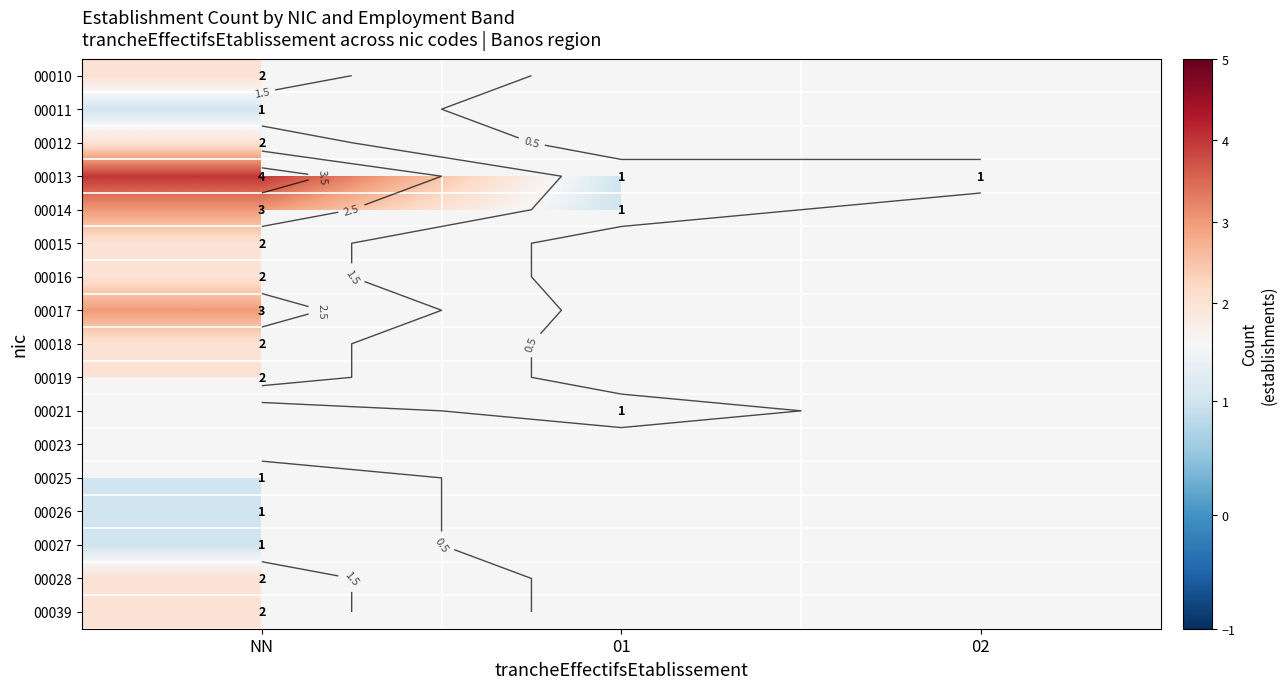

Which series has the widest spread of values?

00013